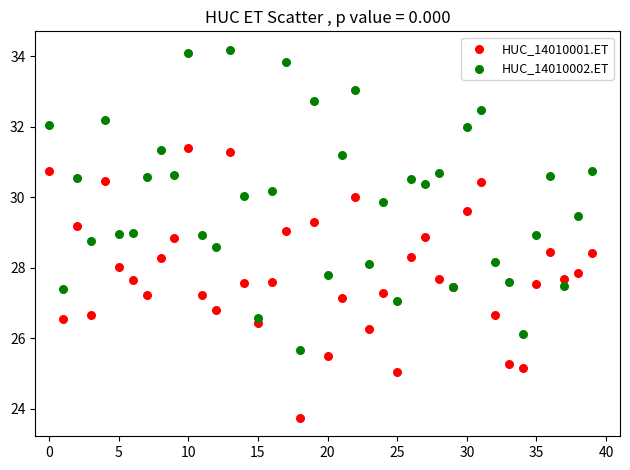

Which series has the largest Y range (max minus min)?

HUC_14010002.ET